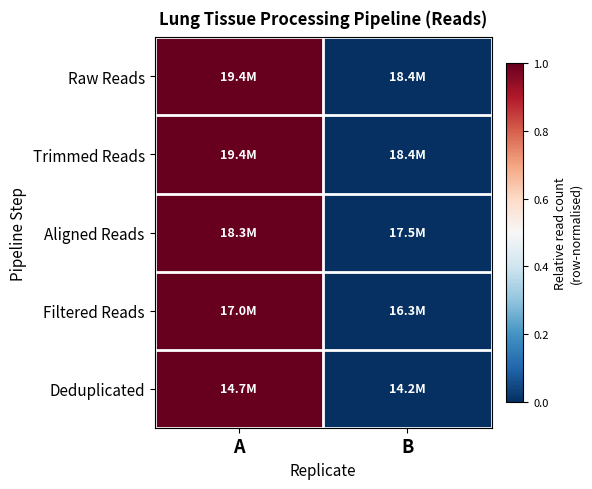

Reading left to right, extract all data points from this chart.

Raw Reads: A=1	B=0
Trimmed Reads: A=1	B=0
Aligned Reads: A=1	B=0
Filtered Reads: A=1	B=0
Deduplicated: A=1	B=0